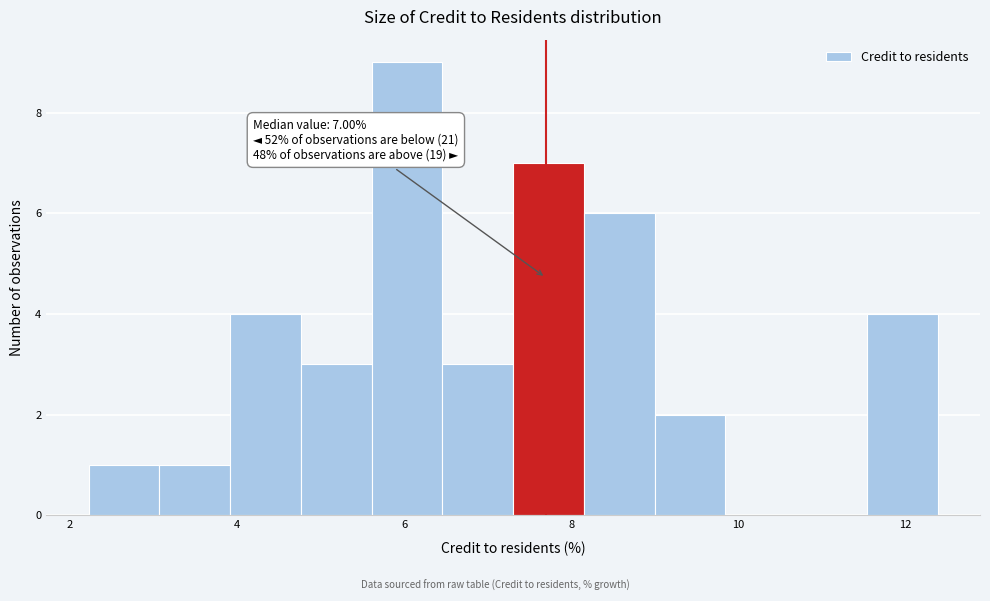

Which range on the x-axis has the tallest bar?

5.6 to 6.4